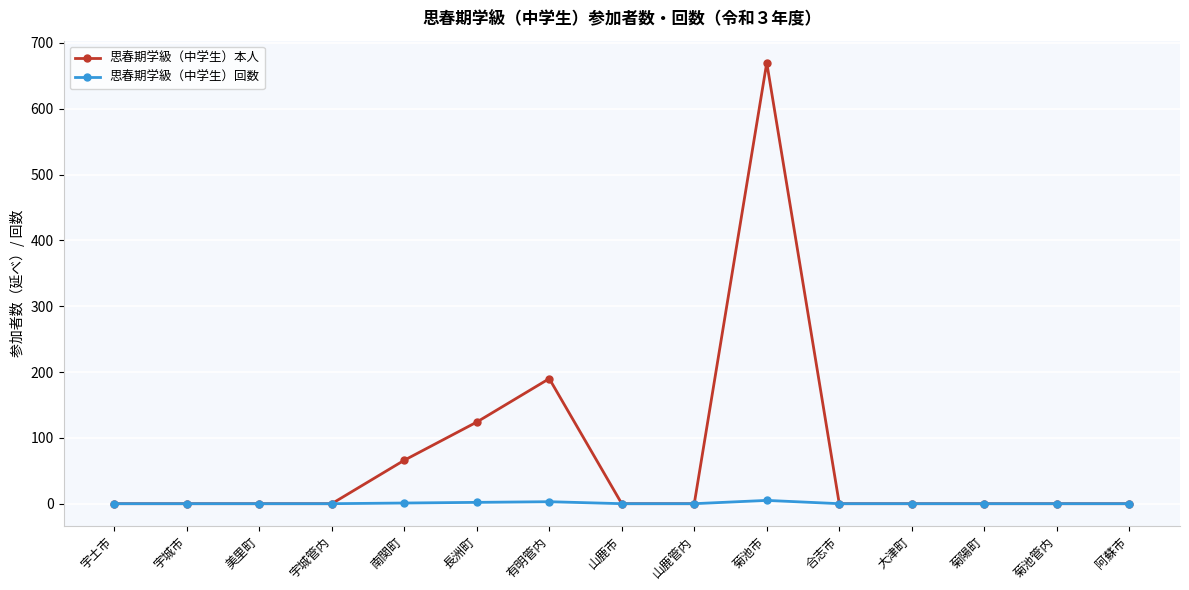

Is it true that 思春期学級（中学生）回数 equals 0 at 山鹿管内?

True